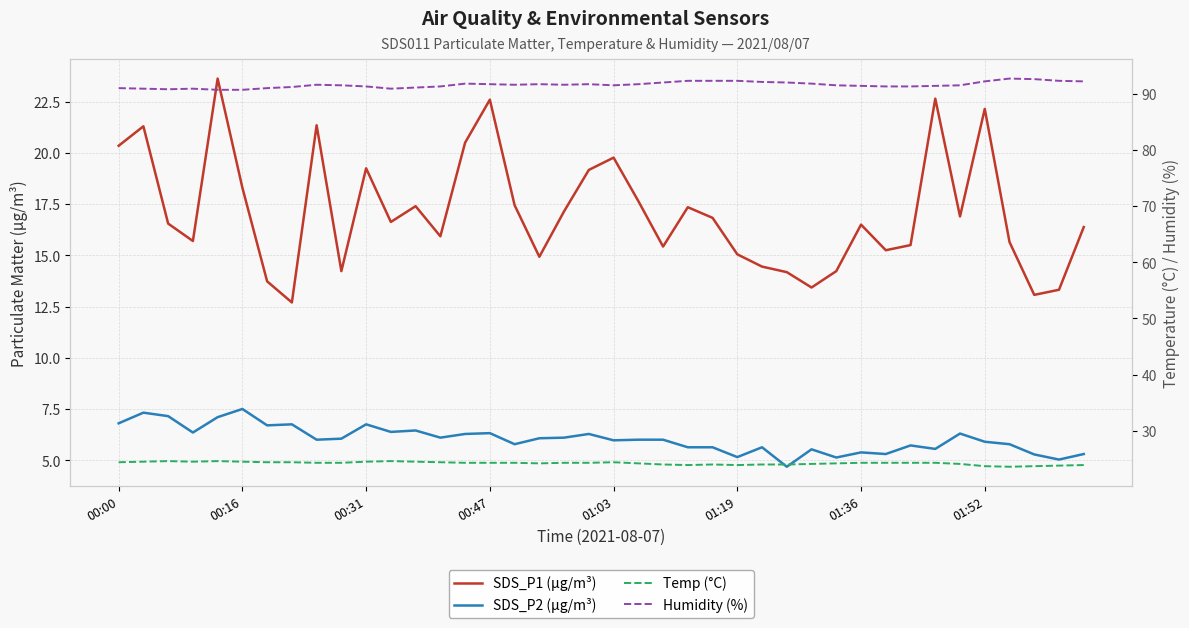

True or false: Temp (°C) and SDS_P1 (µg/m³) cross at least once.

False